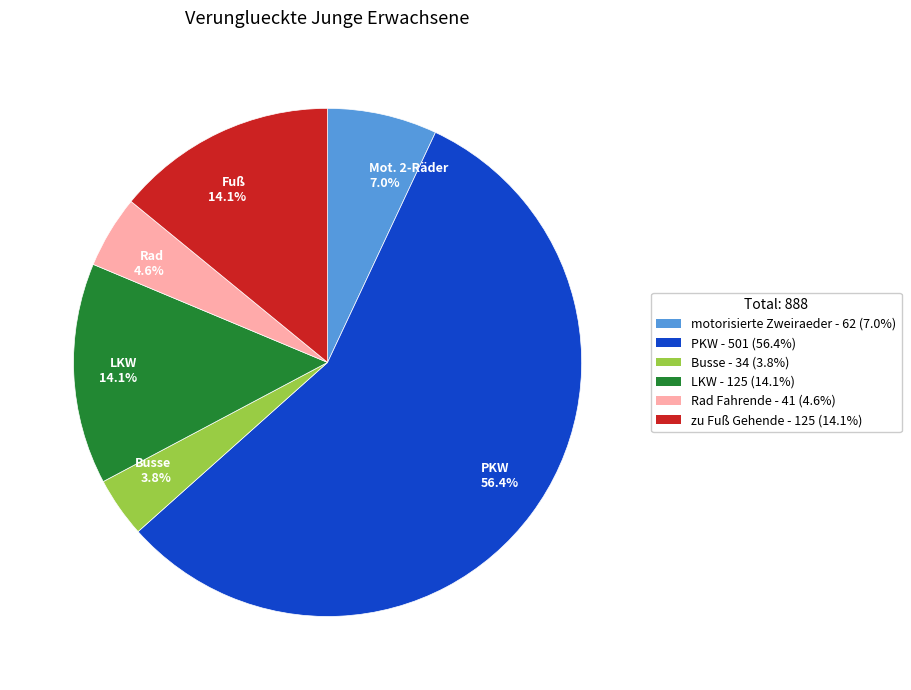

Which slice is the largest?

PKW 56.4%